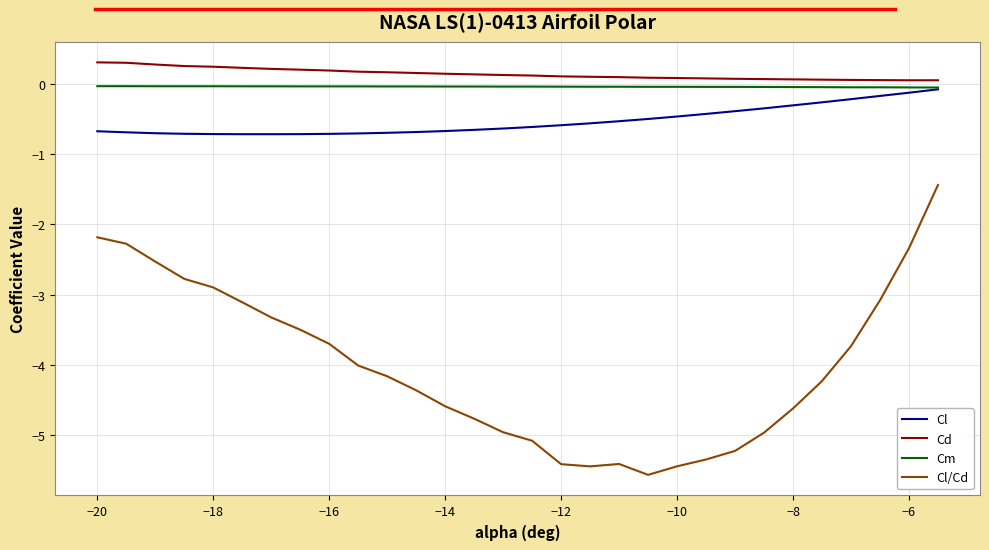

True or false: Cm and Cl/Cd intersect in this chart.

False